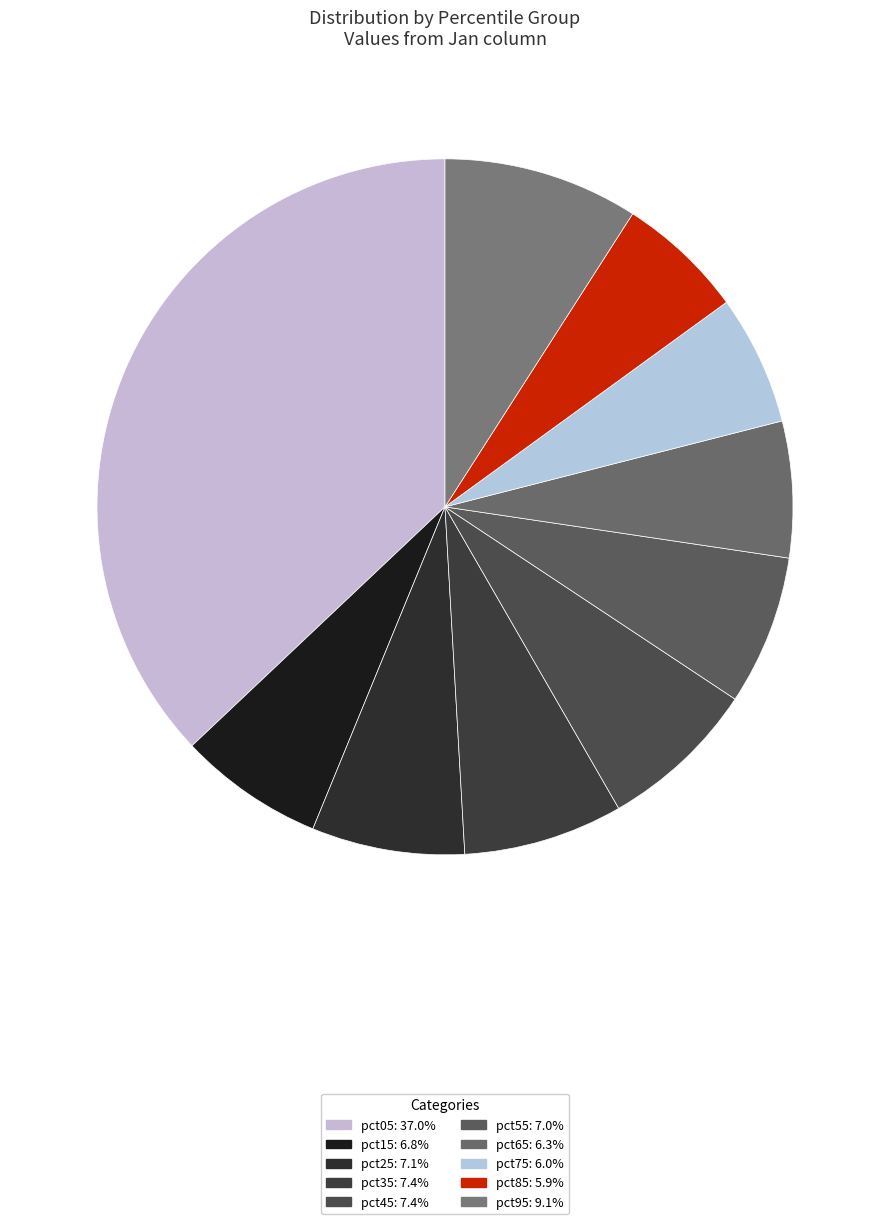

Does pct55 represent more than half of the total?

No